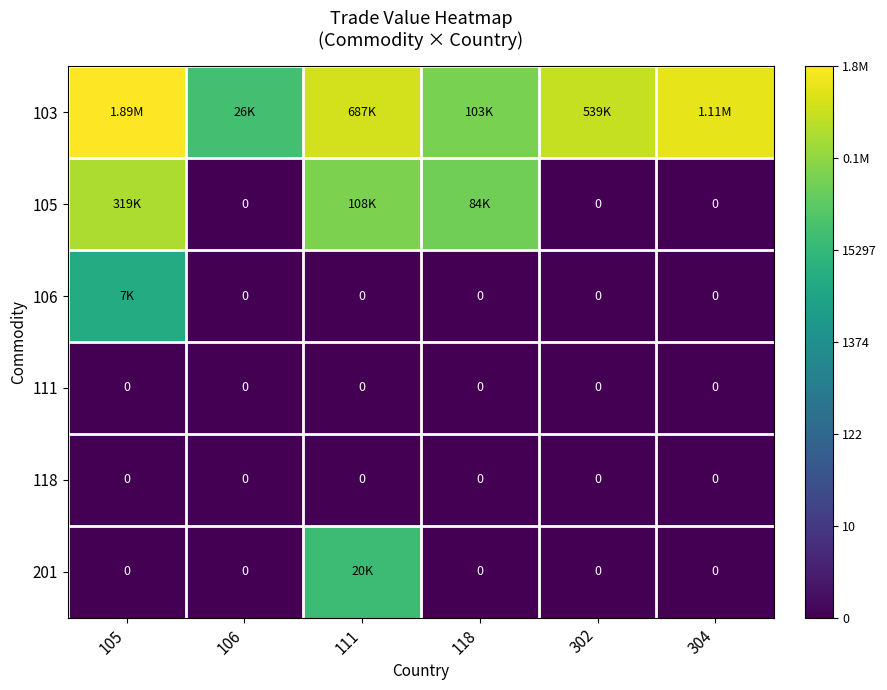

True or false: 105 has a value of 0.4 at 304.

False